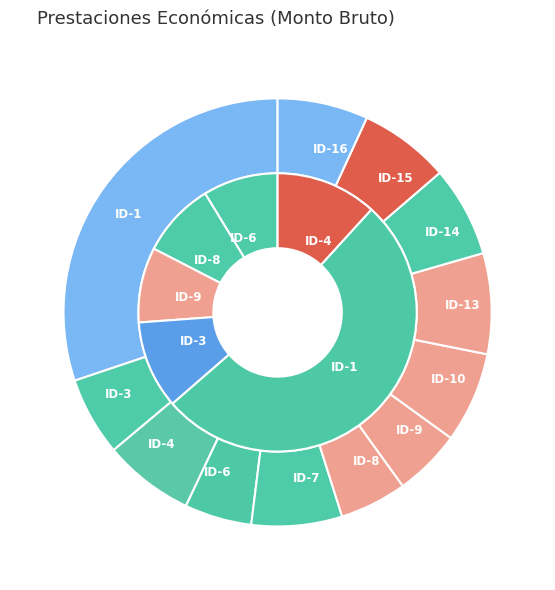

The ID-1 slice represents 30% of the pie. True or false?

True